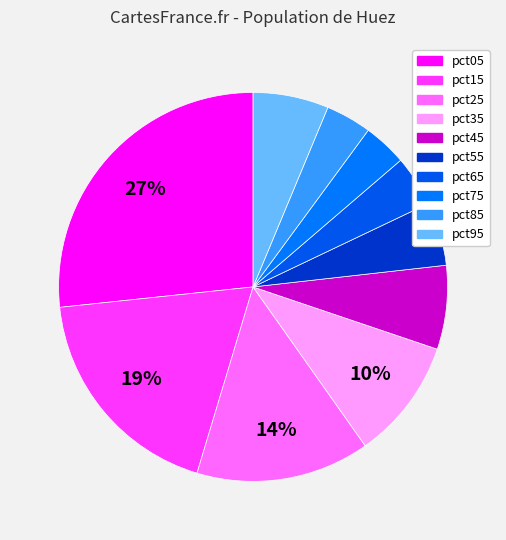

Count the number of slices in the pie.

10